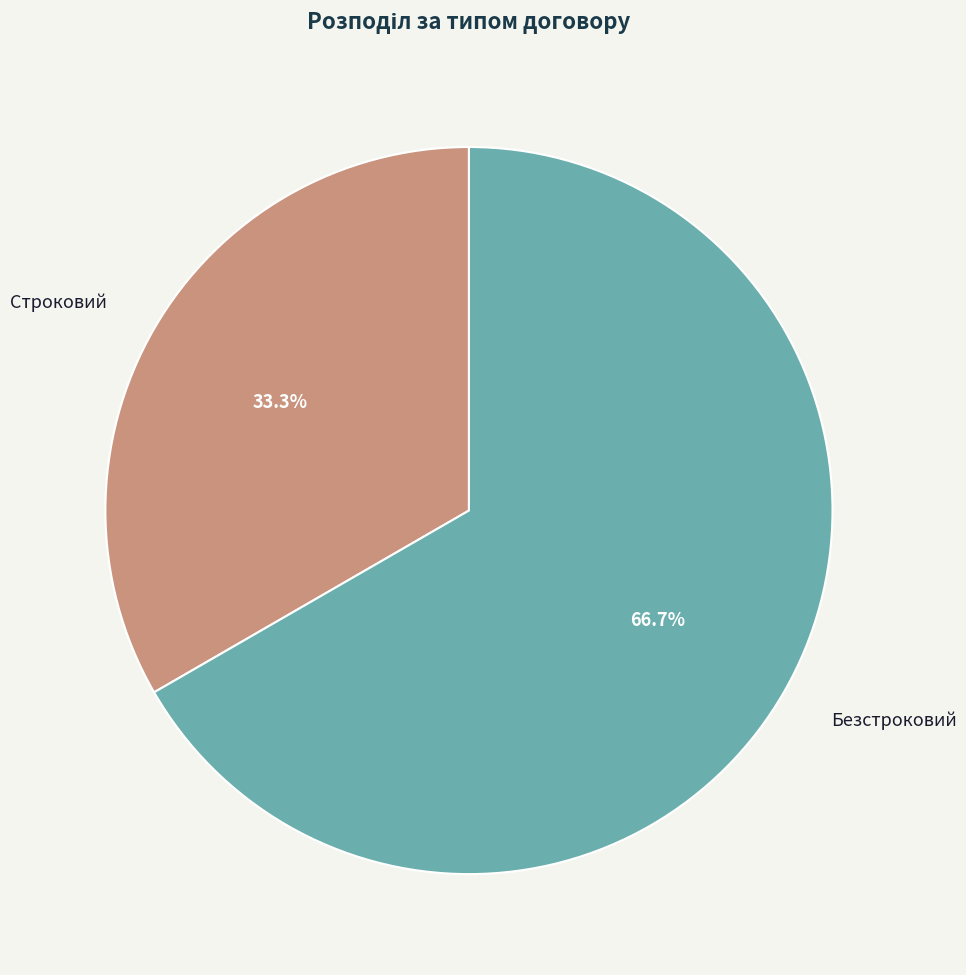

Which has a higher value, Строковий or Безстроковий?

Безстроковий